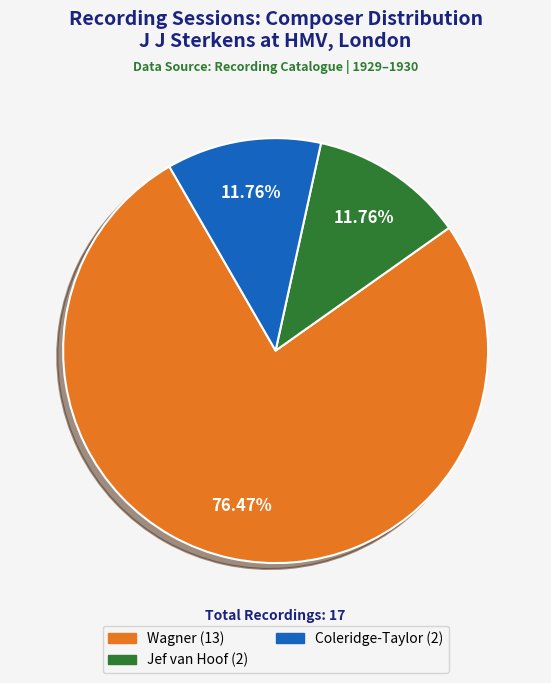

Is the sum of Jef van Hoof (2) and Wagner (13) greater than half?

Yes